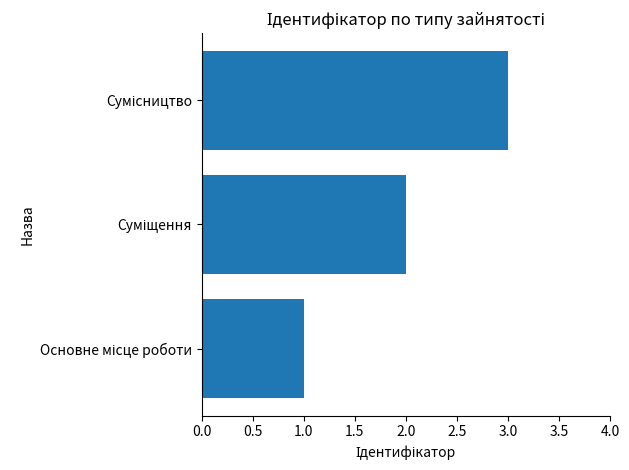

What is the maximum value shown in the chart?

3